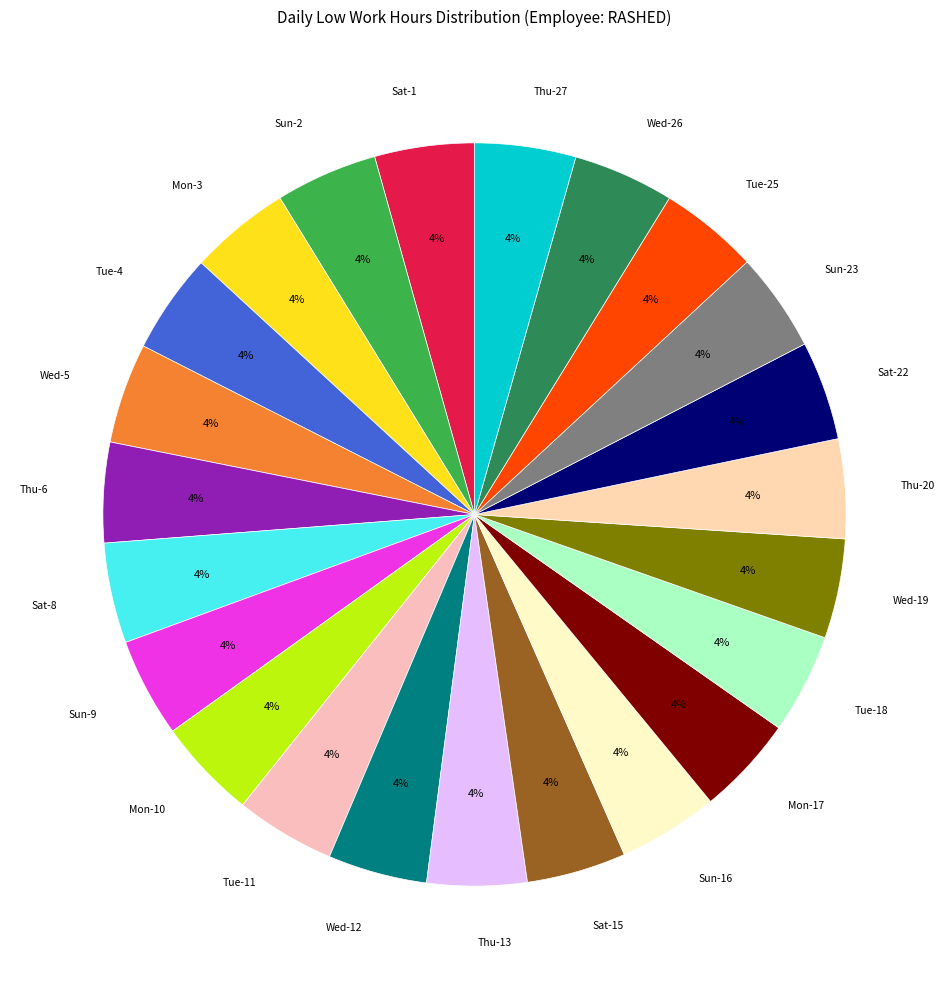

What percentage is the Sun-23 slice, to the nearest percent?

4%